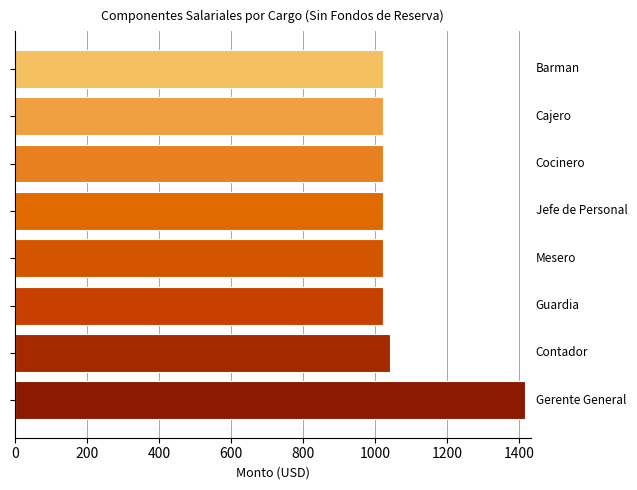

What is the smallest value displayed?

1021.9